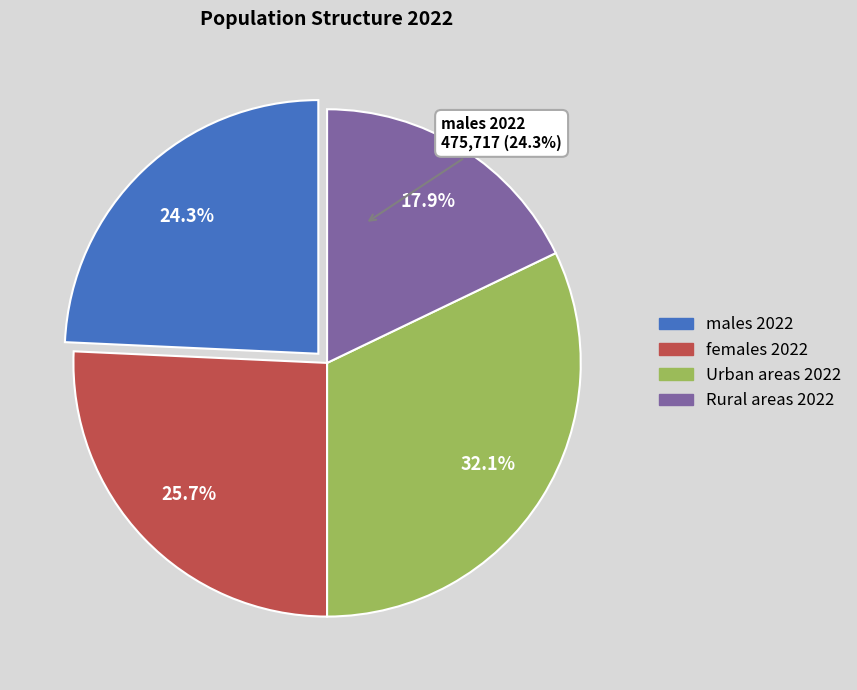

The females 2022 slice represents 34% of the pie. True or false?

False